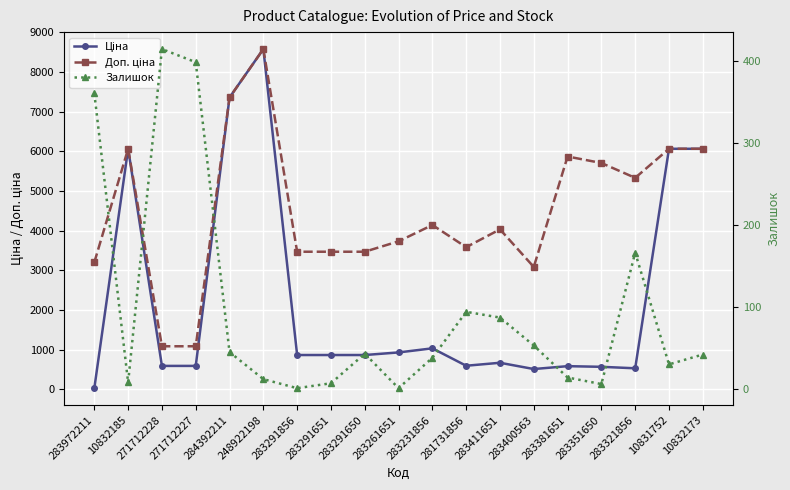

Is it true that Доп. ціна equals 5708.9 at 283351650?

True